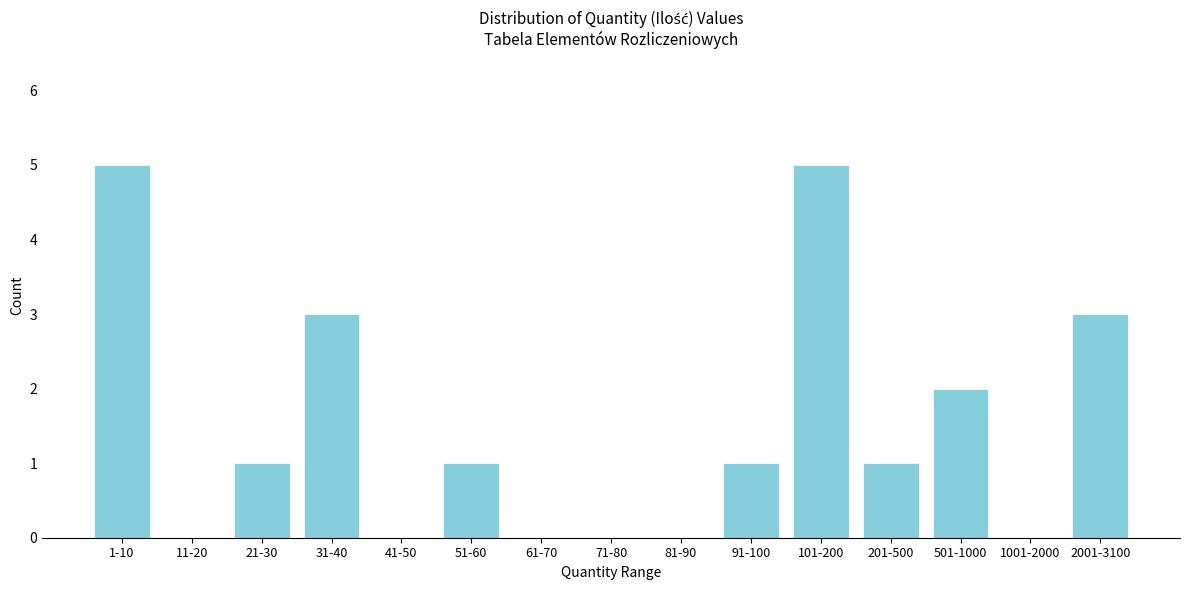

Reading left to right, transcribe all the data shown in this chart.

1-10=5	11-20=0	21-30=1	31-40=3	41-50=0	51-60=1	61-70=0	71-80=0	81-90=0	91-100=1	101-200=5	201-500=1	501-1000=2	1001-2000=0	2001-3100=3